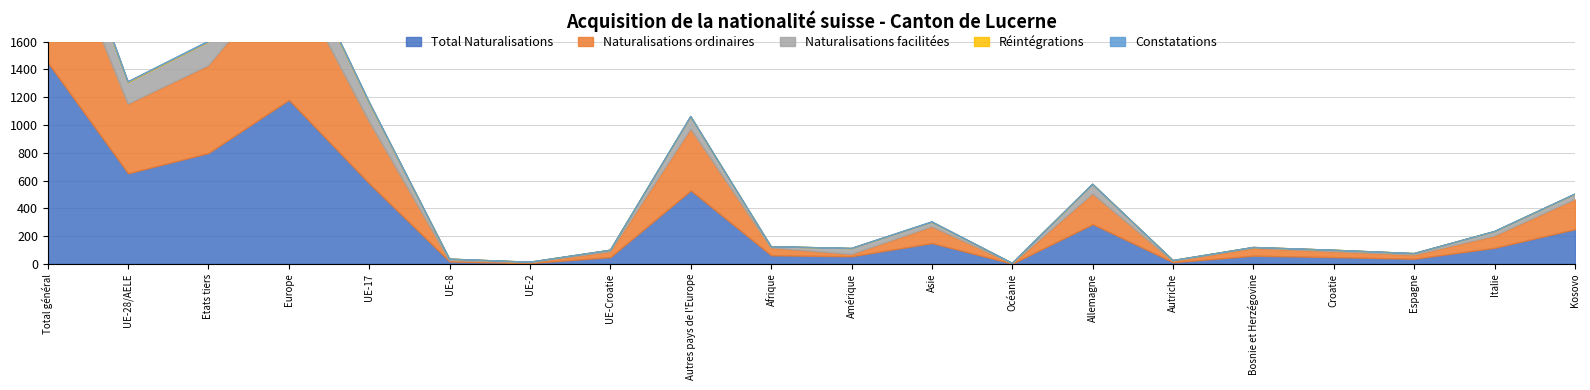

Reading left to right, what are all the values shown in this chart?

Total Naturalisations: Total général=1450	UE-28/AELE=652	Etats tiers=798	Europe=1181	UE-17=579	UE-8=17	UE-2=6	UE-Croatie=49	Autres pays de l'Europe=529	Afrique=62	Amérique=55	Asie=150	Océanie=2	Allemagne=286	Autriche=12	Bosnie et Herzégovine=59	Croatie=49	Espagne=37	Italie=116	Kosovo=250
Naturalisations ordinaires: Total général=1127	UE-28/AELE=498	Etats tiers=629	Europe=940	UE-17=446	UE-8=7	UE-2=4	UE-Croatie=40	Autres pays de l'Europe=442	Afrique=54	Amérique=14	Asie=118	Océanie=1	Allemagne=218	Autriche=8	Bosnie et Herzégovine=55	Croatie=40	Espagne=28	Italie=85	Kosovo=214
Naturalisations facilitées: Total général=323	UE-28/AELE=154	Etats tiers=169	Europe=241	UE-17=133	UE-8=10	UE-2=2	UE-Croatie=9	Autres pays de l'Europe=87	Afrique=8	Amérique=41	Asie=32	Océanie=1	Allemagne=68	Autriche=4	Bosnie et Herzégovine=4	Croatie=9	Espagne=9	Italie=31	Kosovo=36
Réintégrations: Total général=9	UE-28/AELE=6	Etats tiers=3	Europe=8	UE-17=6	UE-8=0	UE-2=0	UE-Croatie=0	Autres pays de l'Europe=2	Afrique=0	Amérique=1	Asie=0	Océanie=0	Allemagne=1	Autriche=0	Bosnie et Herzégovine=0	Croatie=0	Espagne=0	Italie=1	Kosovo=2
Constatations: Total général=4	UE-28/AELE=0	Etats tiers=4	Europe=1	UE-17=0	UE-8=0	UE-2=0	UE-Croatie=0	Autres pays de l'Europe=1	Afrique=0	Amérique=0	Asie=3	Océanie=0	Allemagne=0	Autriche=0	Bosnie et Herzégovine=0	Croatie=0	Espagne=0	Italie=0	Kosovo=0